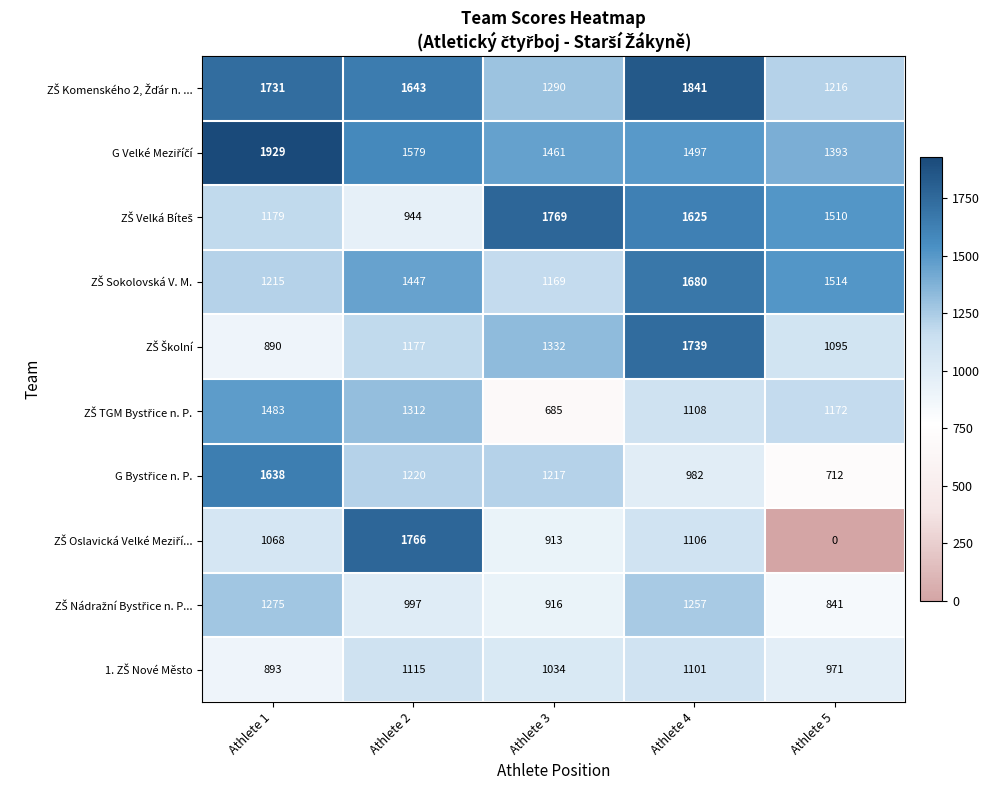

What is the maximum value shown in the chart?

1929